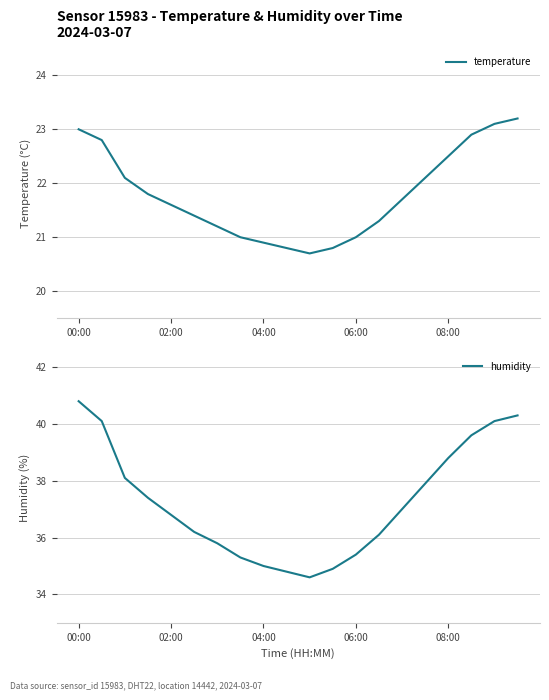

The value of temperature at 02:00 is 21.6. True or false?

True